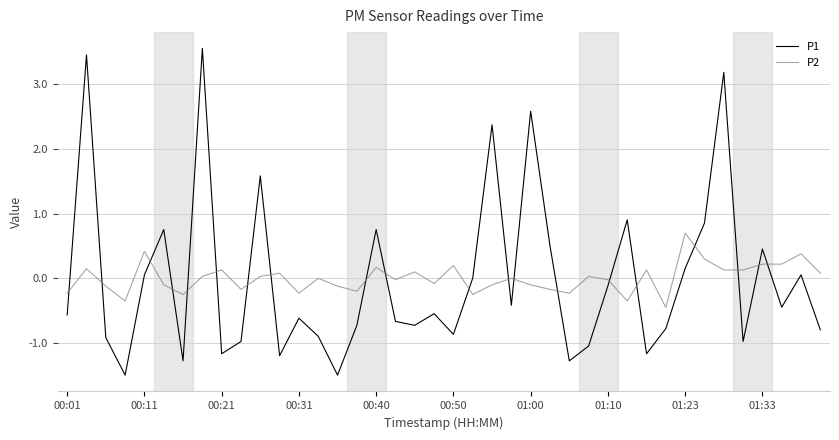

Which series has the largest range (max minus min)?

P1